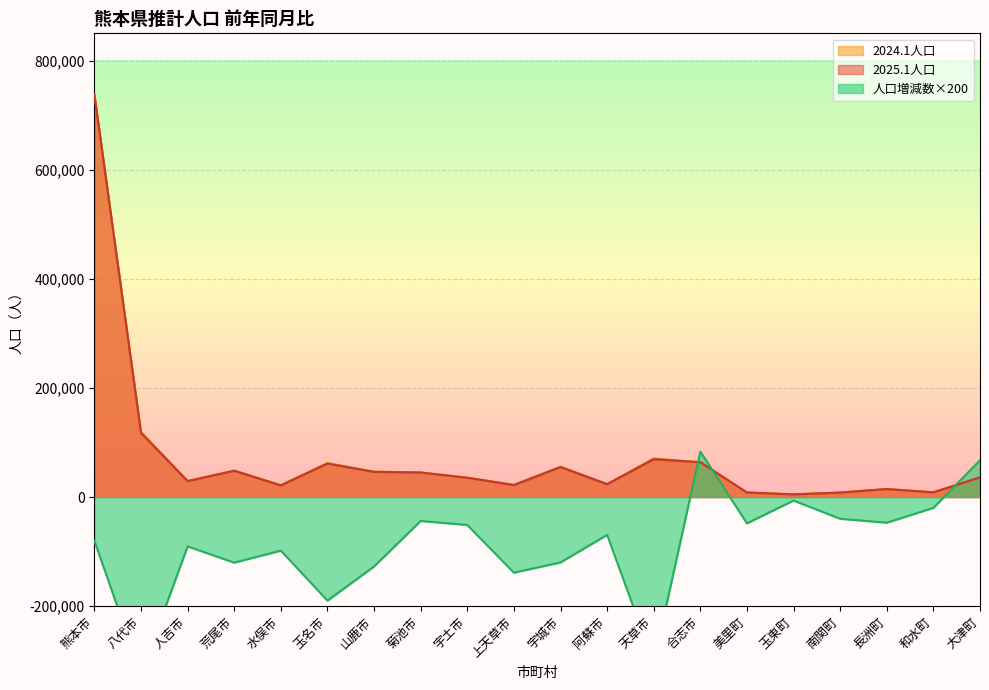

Reading left to right, extract all data points from this chart.

2025.1人口: 熊本市=737543	八代市=117530	人吉市=29157	荒尾市=48074	水俣市=21342	玉名市=61340	山鹿市=46056	菊池市=44960	宇土市=35318	上天草市=21873	宇城市=54938	阿蘇市=23518	天草市=69215	合志市=63972	美里町=8277	玉東町=4930	南関町=8149	長洲町=14649	和水町=8619	大津町=36135
2024.1人口: 熊本市=737944	八代市=119151	人吉市=29609	荒尾市=48675	水俣市=21833	玉名市=62289	山鹿市=46692	菊池市=45179	宇土市=35574	上天草市=22566	宇城市=55537	阿蘇市=23865	天草市=70731	合志市=63555	美里町=8518	玉東町=4962	南関町=8348	長洲町=14884	和水町=8718	大津町=35798
人口増減数: 熊本市=-80200	八代市=-324200	人吉市=-90400	荒尾市=-120200	水俣市=-98200	玉名市=-189800	山鹿市=-127200	菊池市=-43800	宇土市=-51200	上天草市=-138600	宇城市=-119800	阿蘇市=-69400	天草市=-303200	合志市=83400	美里町=-48200	玉東町=-6400	南関町=-39800	長洲町=-47000	和水町=-19800	大津町=67400